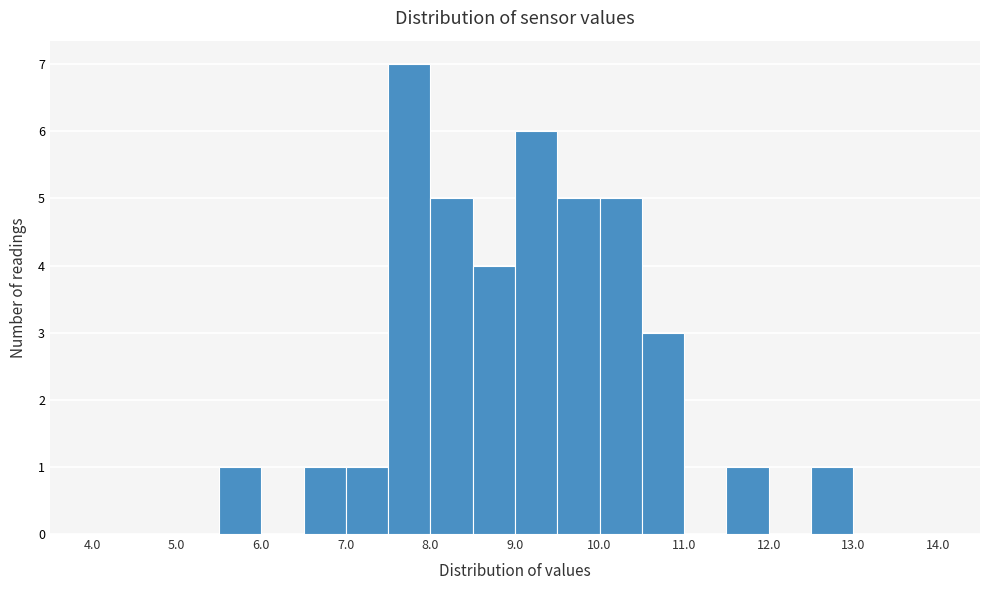

Reading left to right, list every bar in this chart as the range it spans on the x-axis followed by its height. The values are not printed on the chart, so give them approximately, as read against the axis.

4.0 to 4.5: 0
4.5 to 5.0: 0
5.0 to 5.5: 0
5.5 to 6.0: 1
6.0 to 6.5: 0
6.5 to 7.0: 1
7.0 to 7.5: 1
7.5 to 8.0: 7
8.0 to 8.5: 5
8.5 to 9.0: 4
9.0 to 9.5: 6
9.5 to 10.0: 5
10.0 to 10.5: 5
10.5 to 11.0: 3
11.0 to 11.5: 0
11.5 to 12.0: 1
12.0 to 12.5: 0
12.5 to 13.0: 1
13.0 to 13.5: 0
13.5 to 14.0: 0